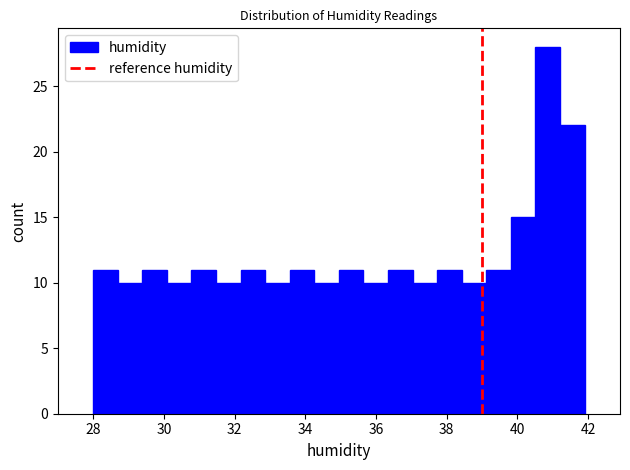

Read against the x-axis, roughly where is the centre of the tallest bar?

40.8